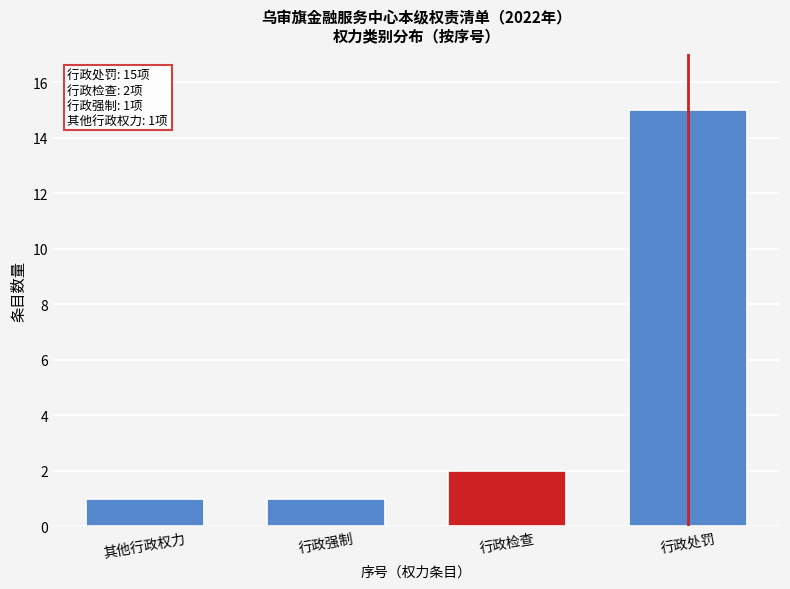

Reading left to right, extract all data points from this chart.

其他行政权力=1	行政强制=1	行政检查=2	行政处罚=15